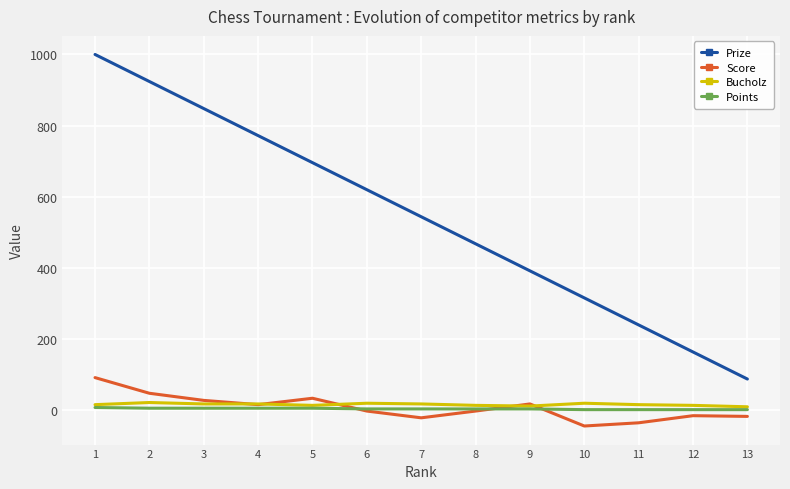

At how many categories does at least one series exceed 385?

9